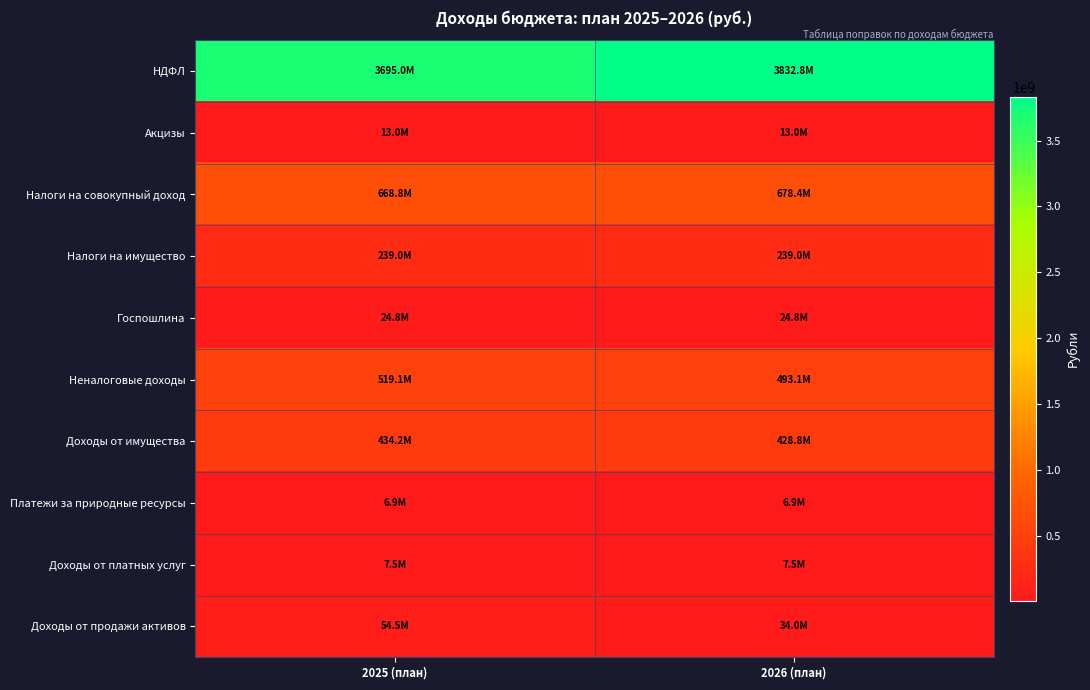

At 2026 (план), list the series in order from largest to smallest.

НДФЛ, Налоги на совокупный доход, Неналоговые доходы, Доходы от имущества, Налоги на имущество, Доходы от продажи активов, Госпошлина, Акцизы, Доходы от платных услуг, Платежи за природные ресурсы